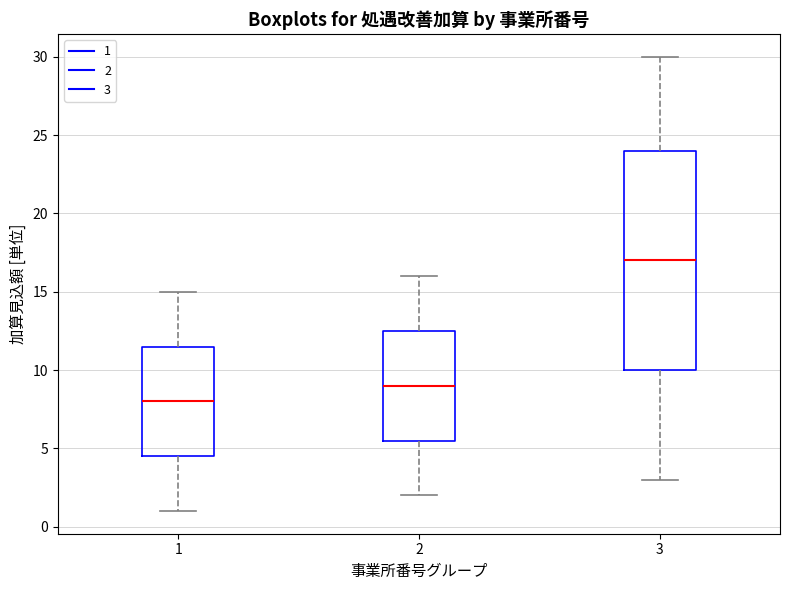

Which box's median line is the highest?

3